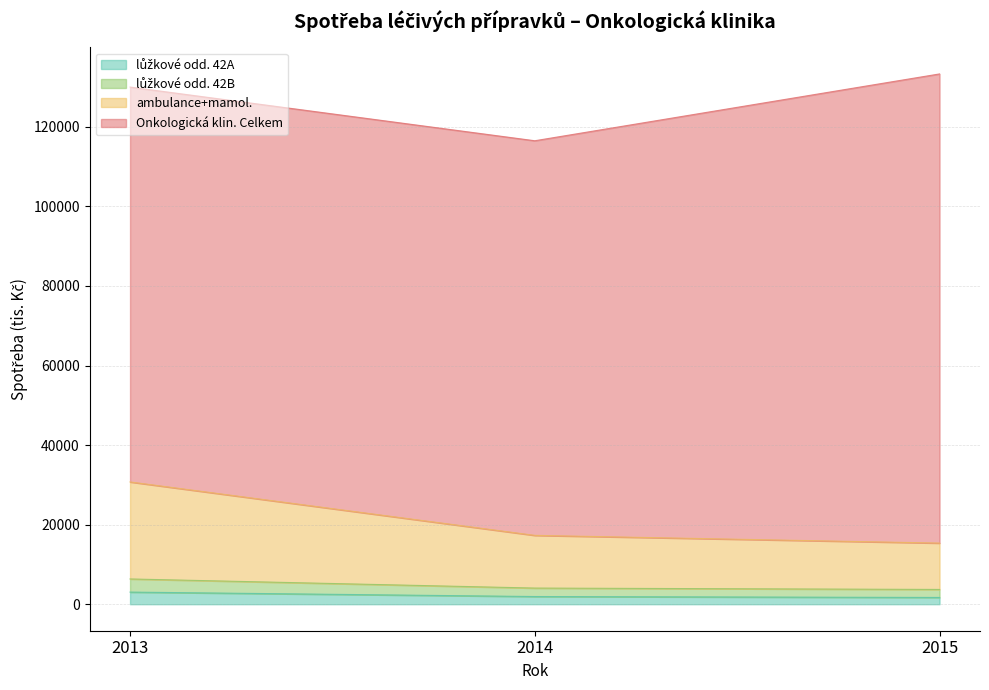

True or false: lůžkové odd. 42B has a value of 24173.3 at 2014.

False